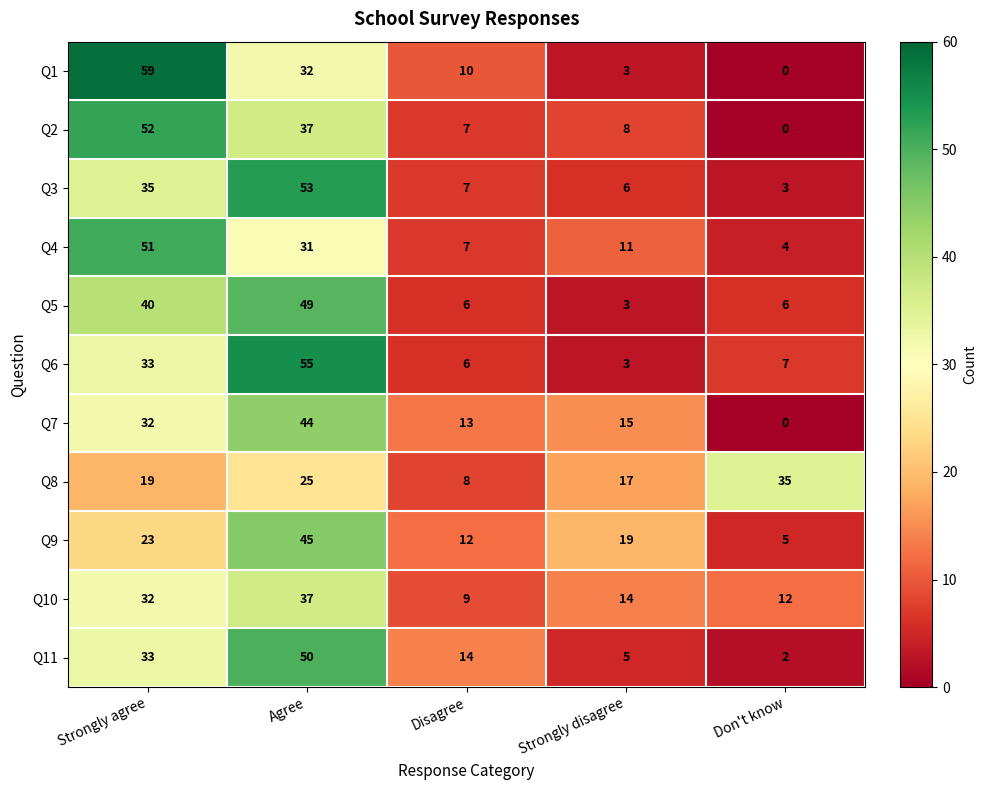

What is the sum of all Q1 values?

104